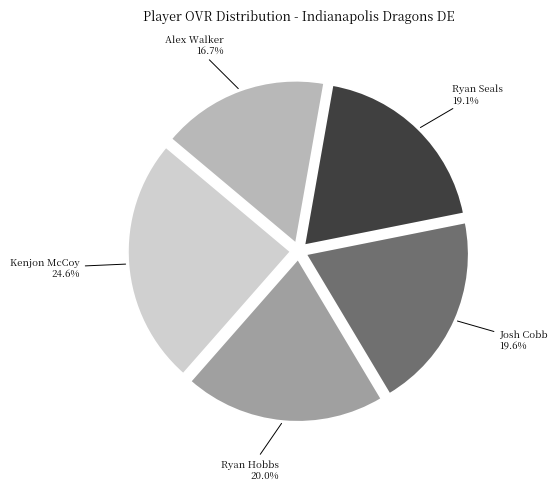

To the nearest percent, what is the difference between the largest and smallest slice percentages?

8%